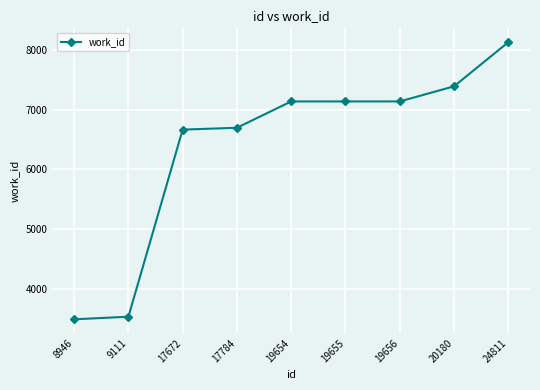

Count the number of data series in this chart.

1